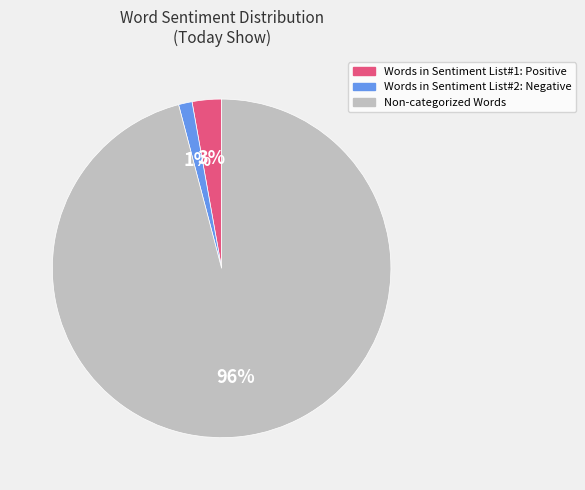

Between Non-categorized Words and Words in Sentiment List#1: Positive, which is larger?

Non-categorized Words